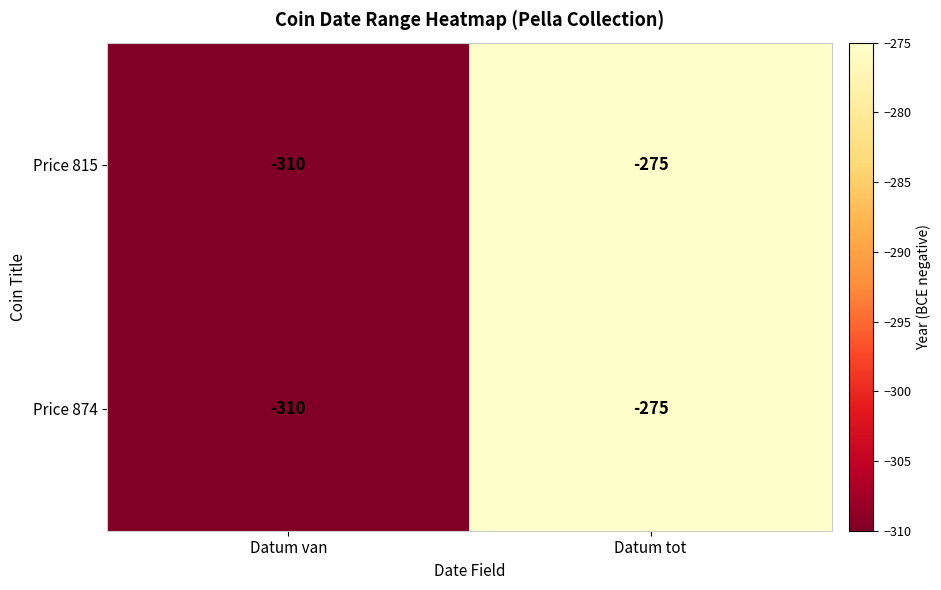

What is the approximate value of Price 874 at Datum van, to the nearest 5?

-310